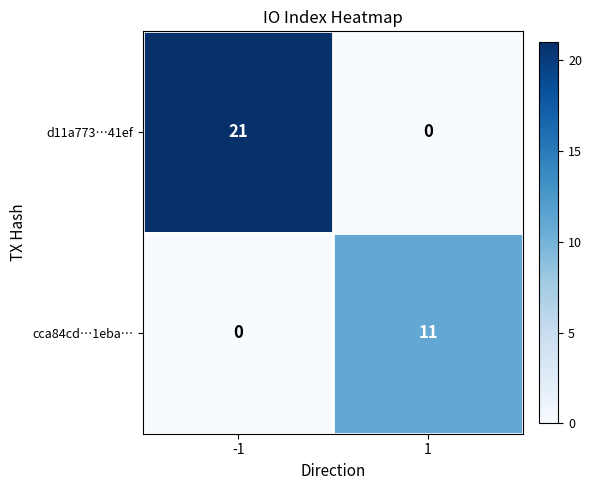

Reading left to right, extract all data points from this chart.

d11a773…41ef: -1=21	1=0
cca84cd…1eba…: -1=0	1=11